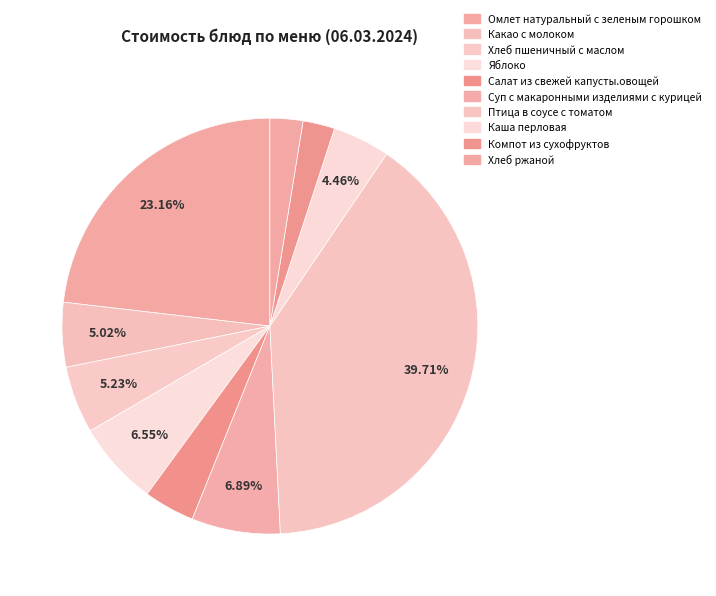

Which slice is the smallest?

Компот из сухофруктов